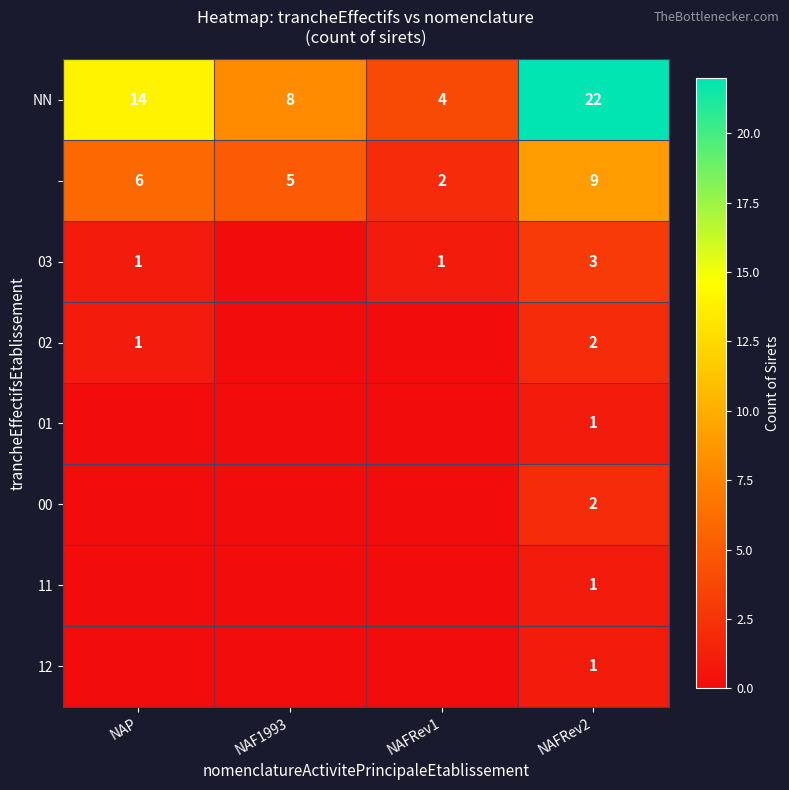

The NN series shows 5 at NAF1993. True or false?

False